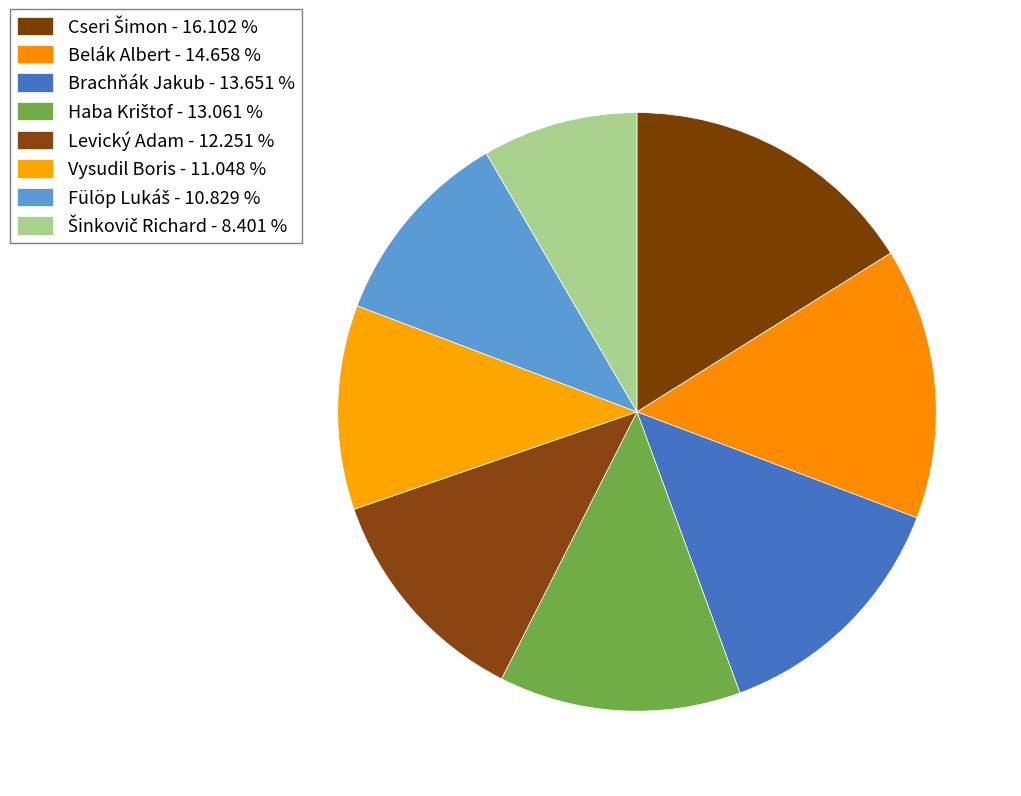

Which slice is the largest?

Cseri Šimon